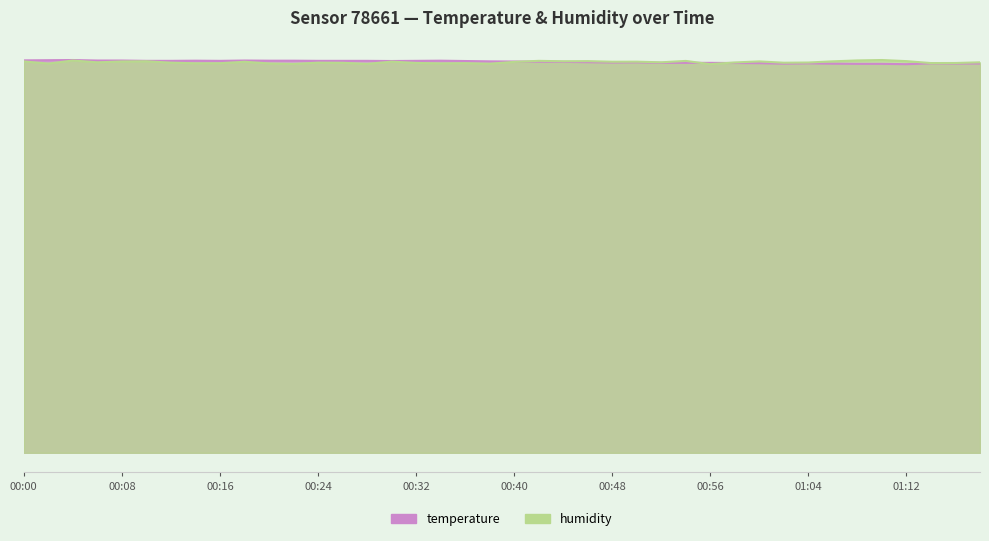

True or false: temperature and humidity cross at least once.

True